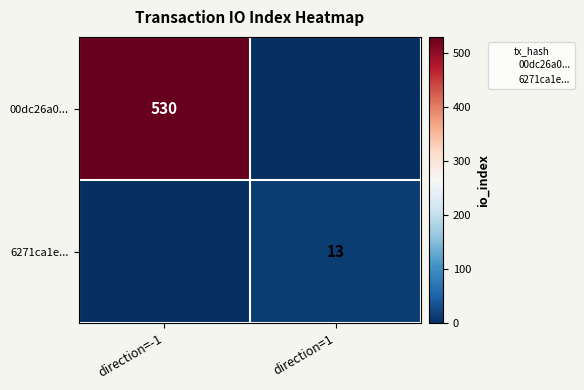

Which label corresponds to the largest value in the chart?

direction=-1